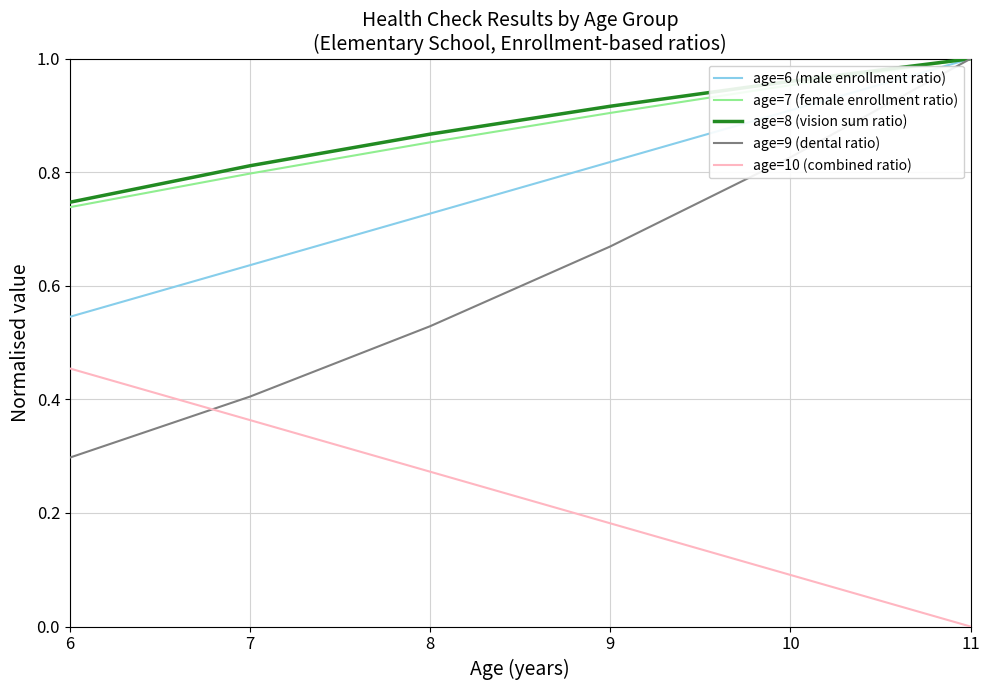

Which category has the highest value in the age=9 (dental ratio) series?

11